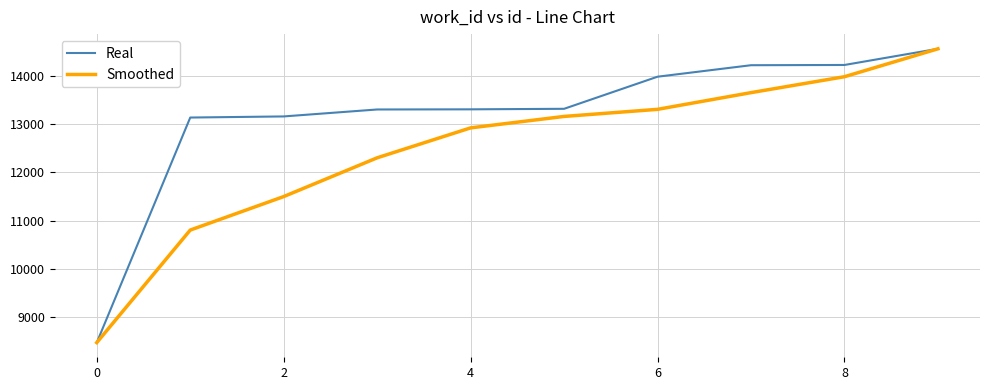

What is the maximum value shown in the chart?

14558